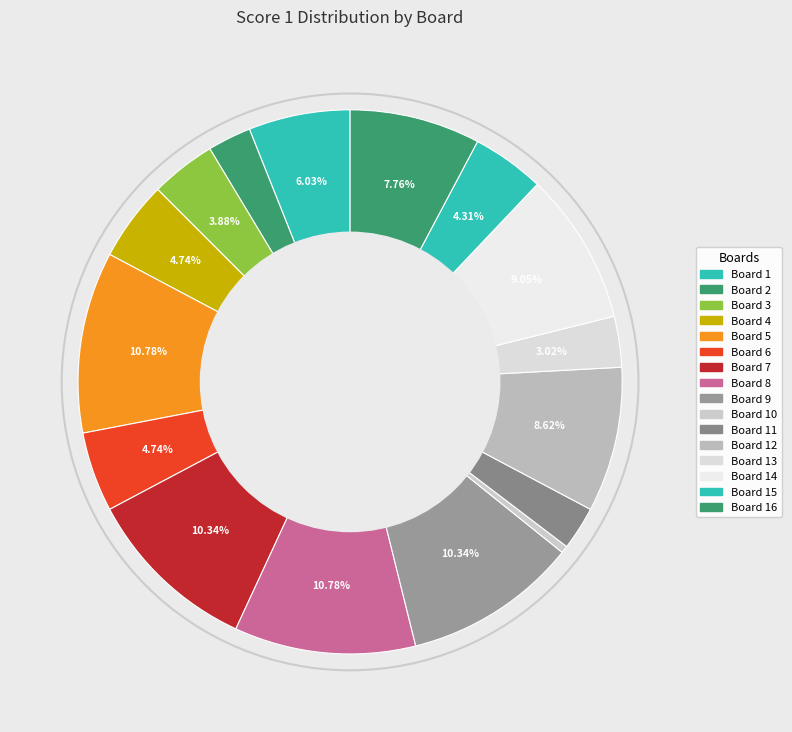

The Board 16 slice represents 21% of the pie. True or false?

False